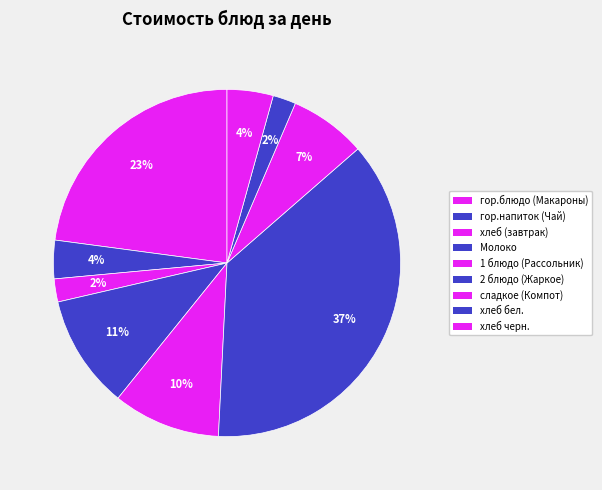

How many slices are in this pie chart?

9